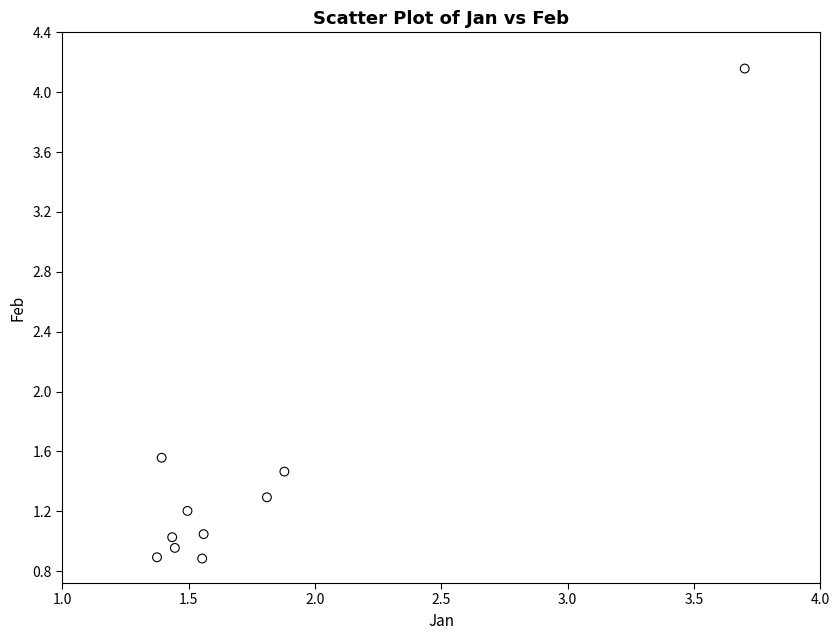

What is the range of Y values (max minus min)?

3.3